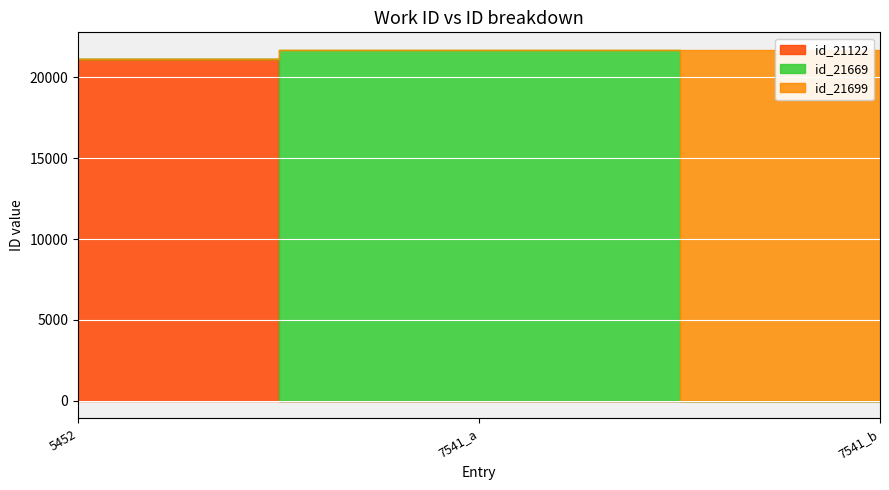

What is the label of the 3rd point from the right?

5452